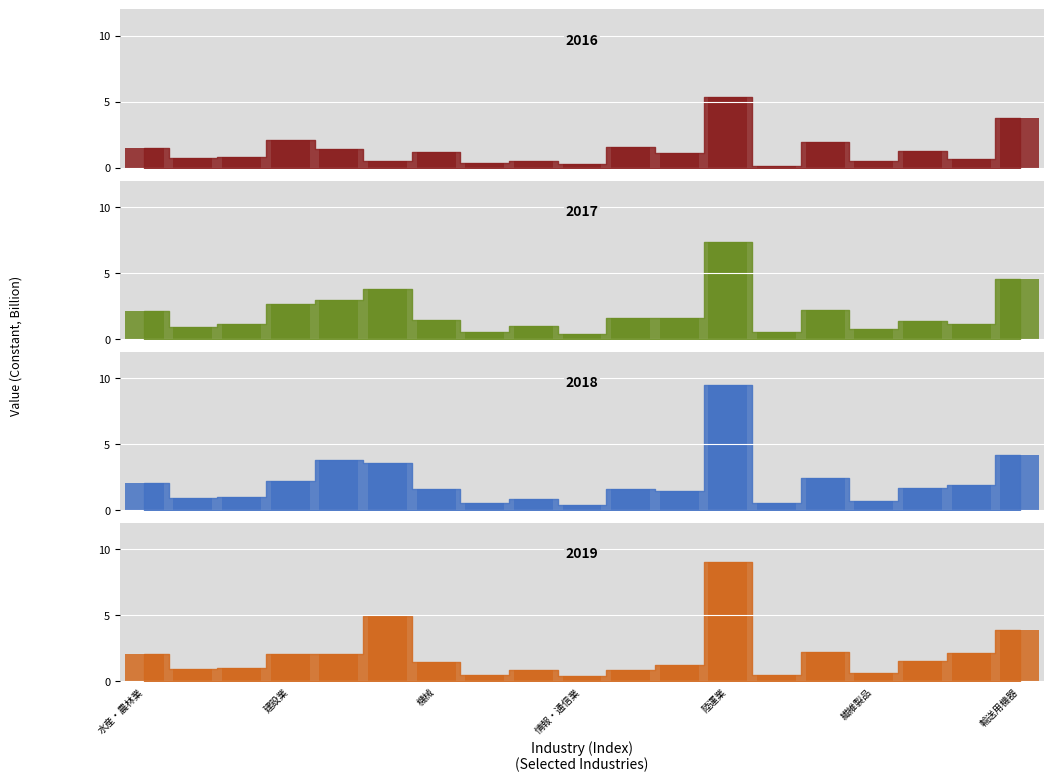

Which series has the largest range (max minus min)?

2018